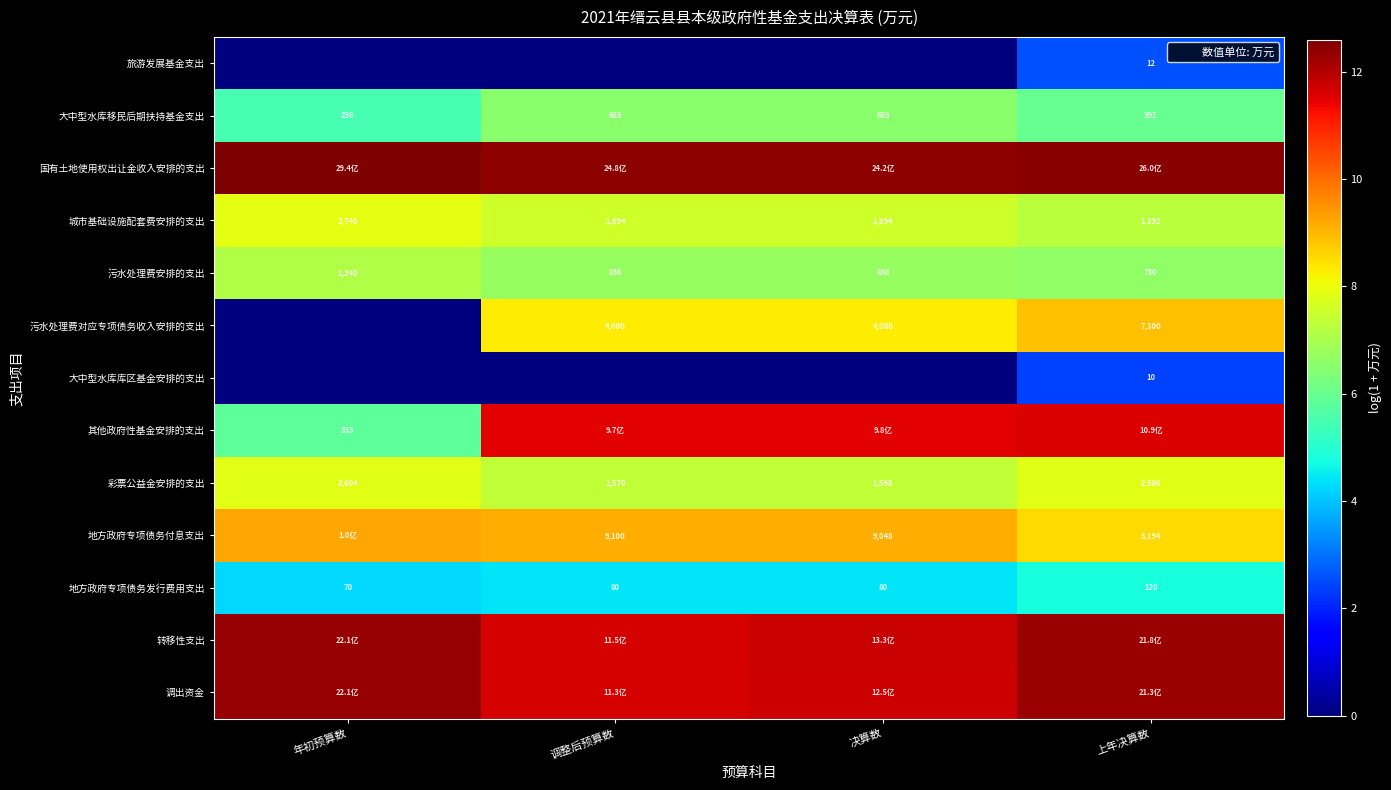

Count the number of data series in this chart.

13